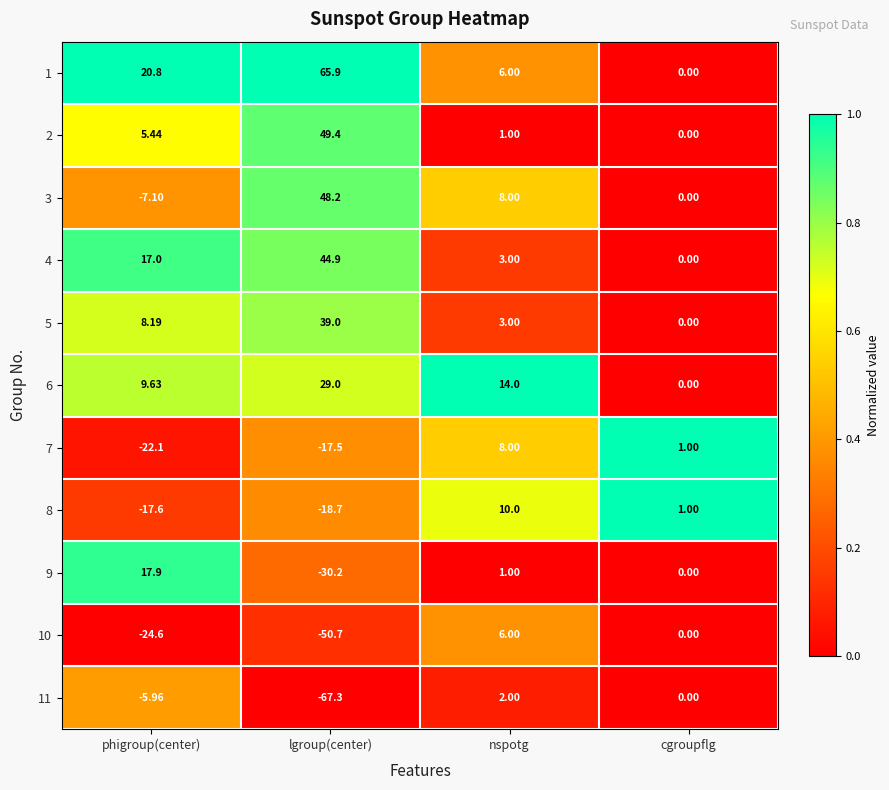

At which label is 2 closest to 24?

phigroup(center)